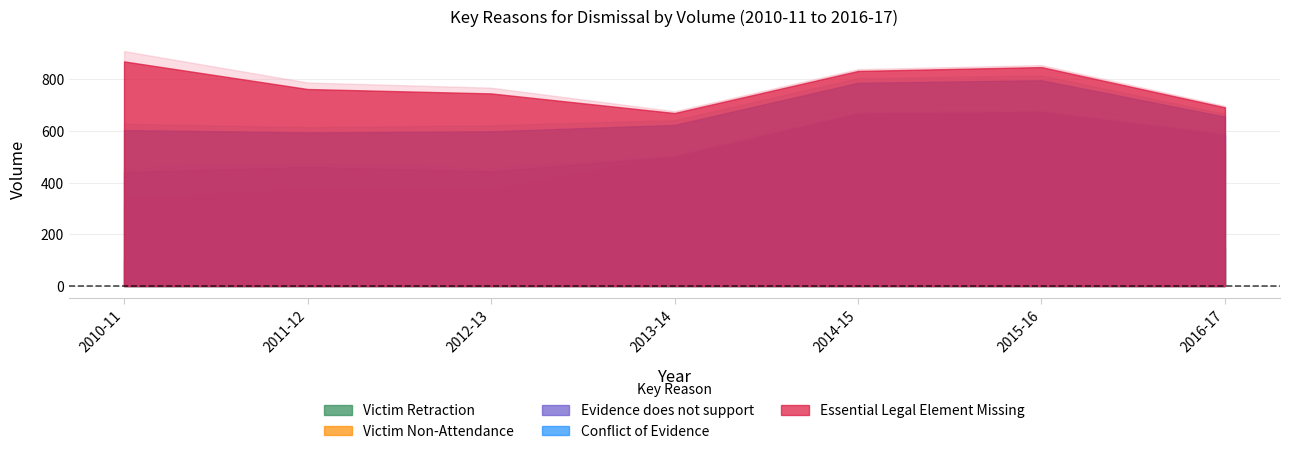

At which label is Victim Retraction closest to 147?

2016-17